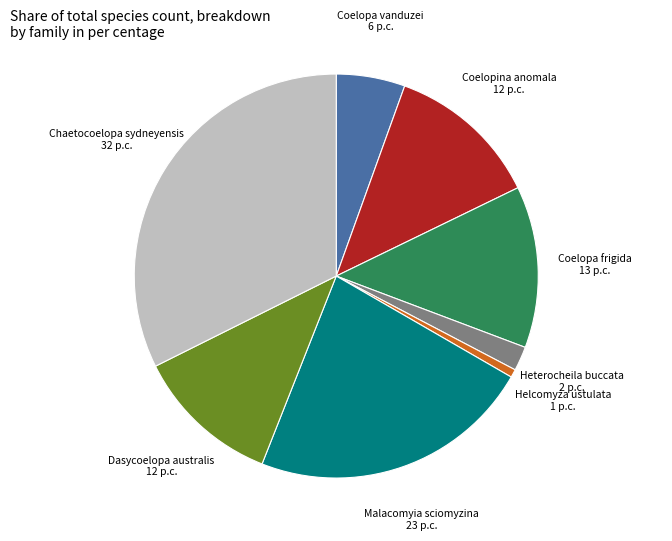

Combined, do Coelopa vanduzei and Heterocheila buccata account for over 50%?

No